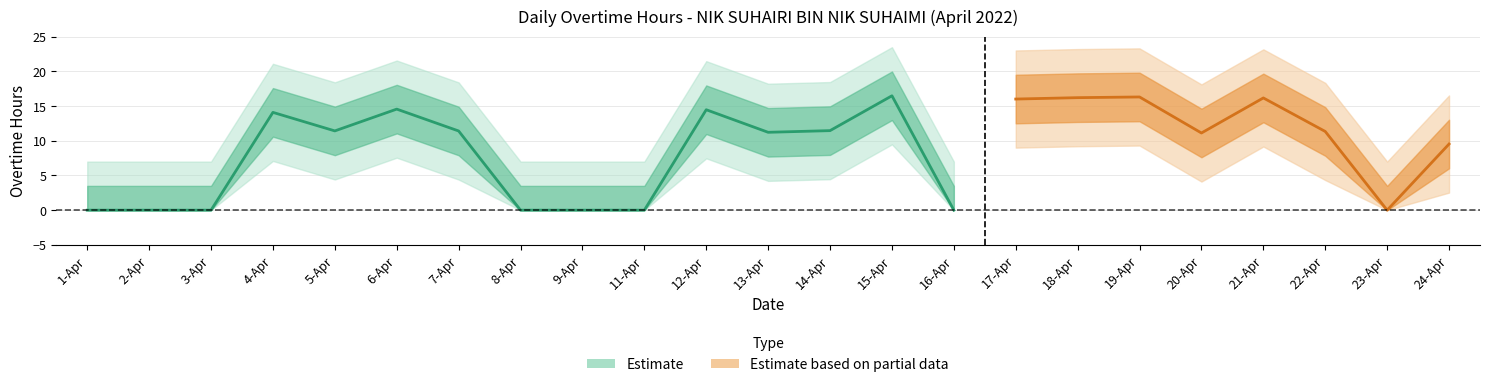

What is the difference between the values at 20-Apr and 21-Apr?

5.1